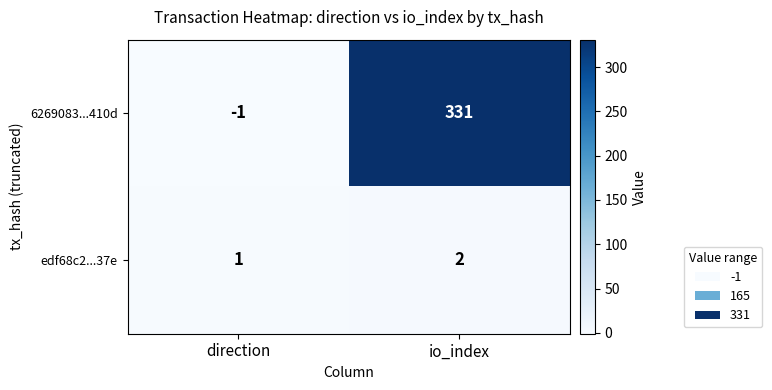

At how many categories does at least one series exceed 138?

1